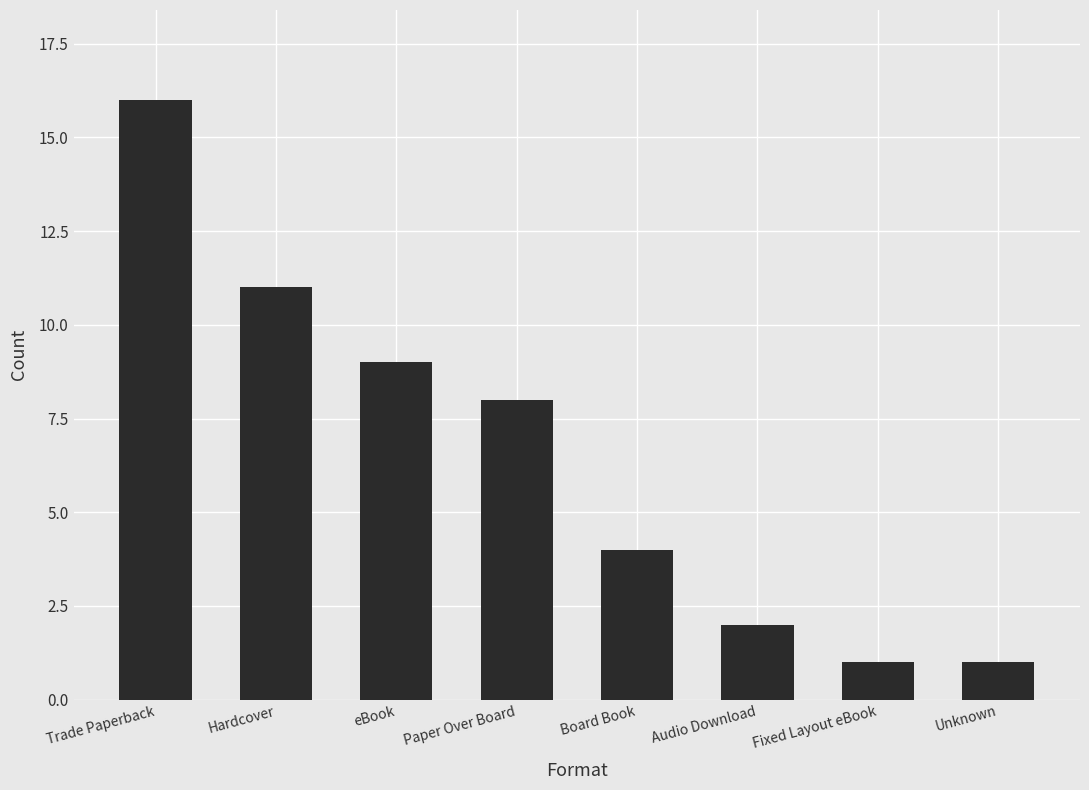

True or false: the data shows 15 at eBook.

False